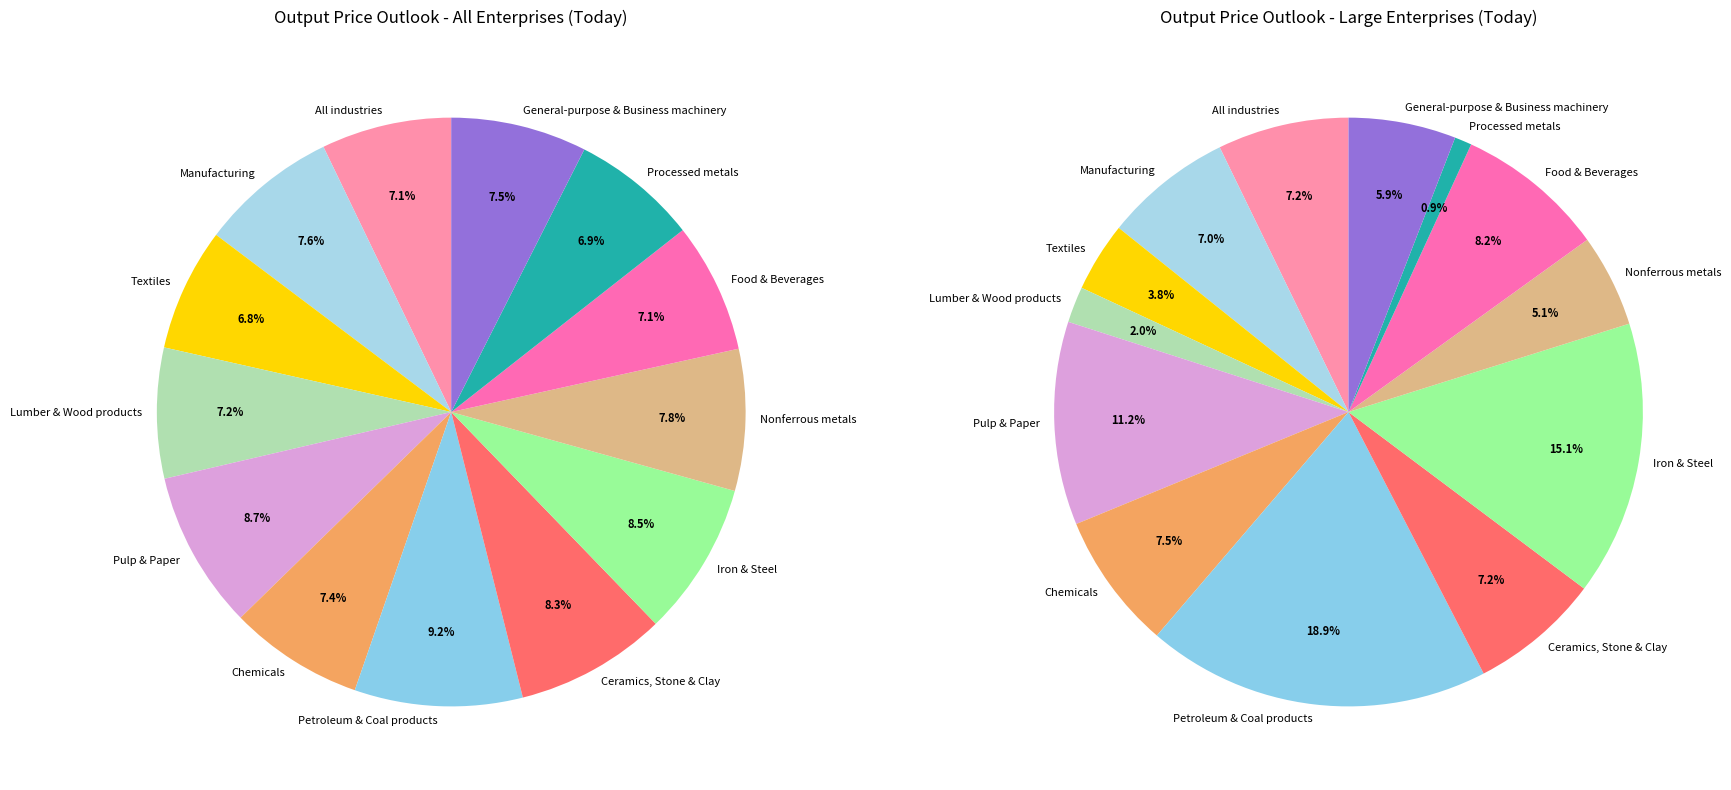

What is the total percentage of Pulp & Paper and Manufacturing?

16.2%